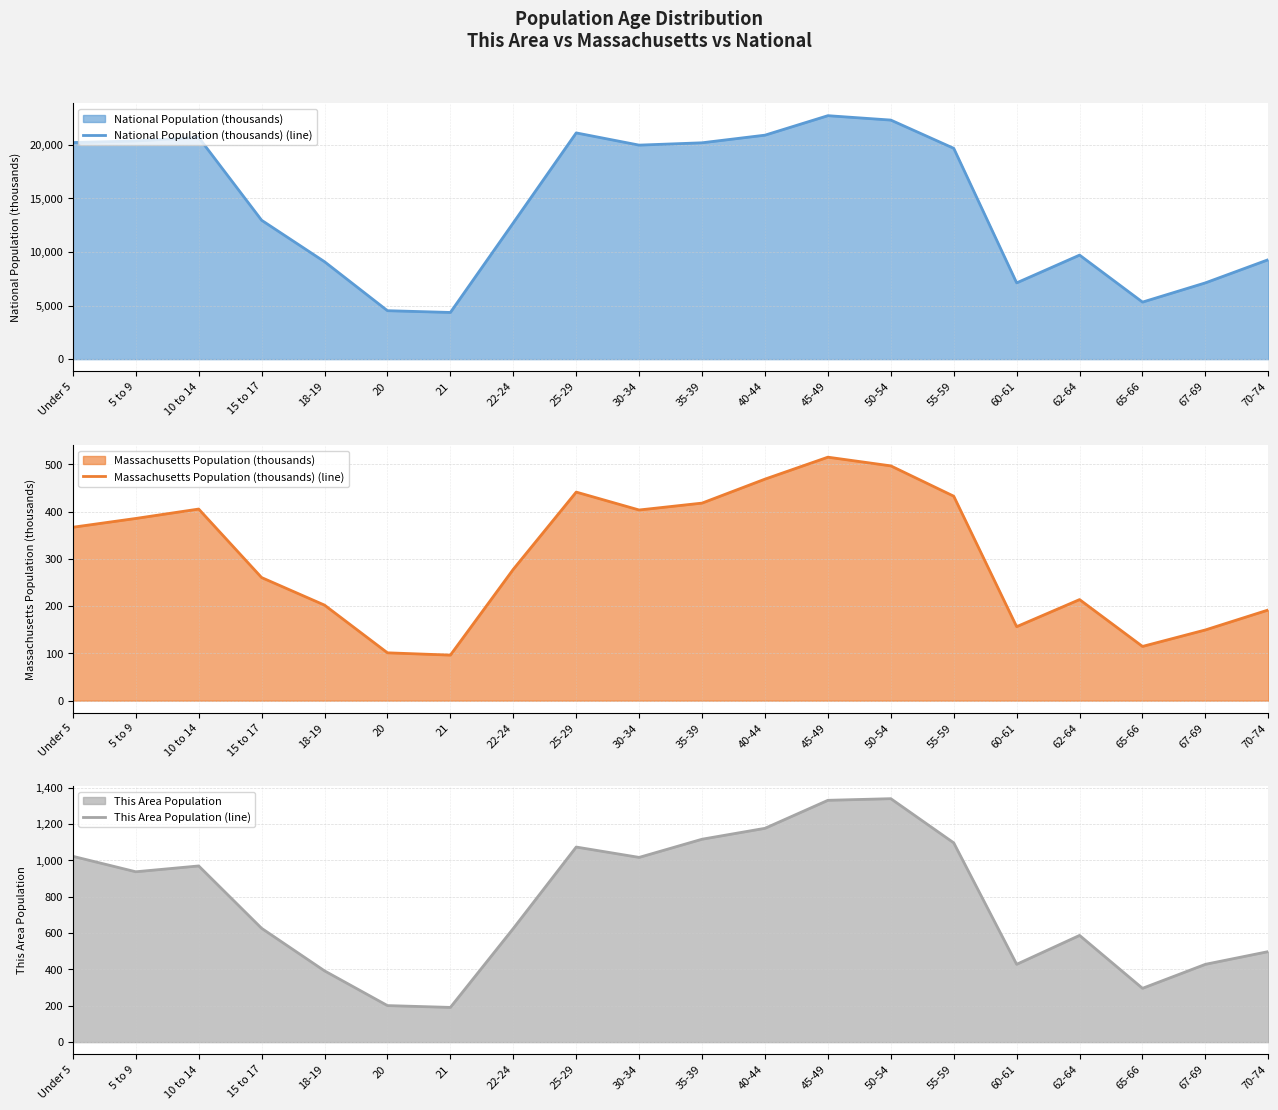

How many lines are shown in the chart?

3